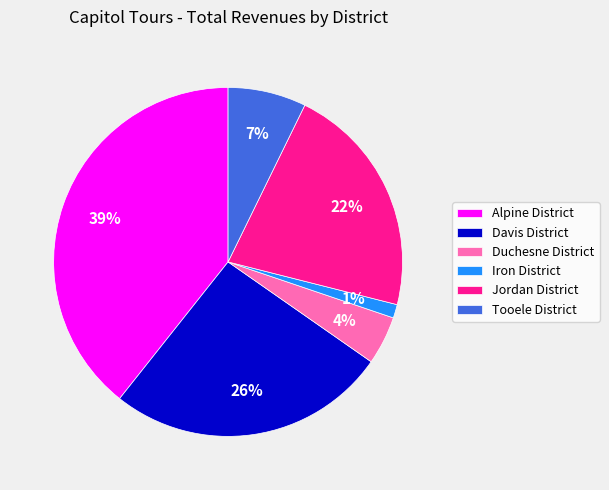

Does Tooele District represent more than half of the total?

No